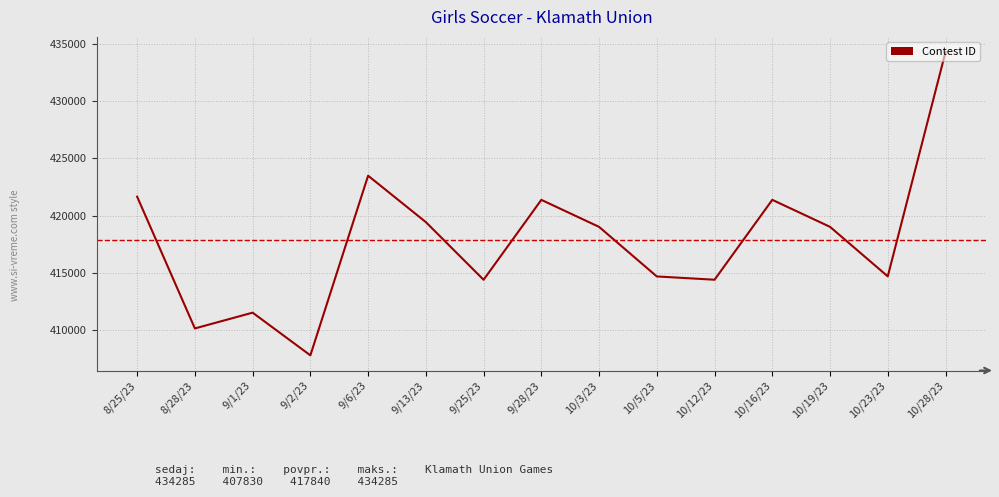

What is the approximate value at 10/3/23, to the nearest 50?

419050